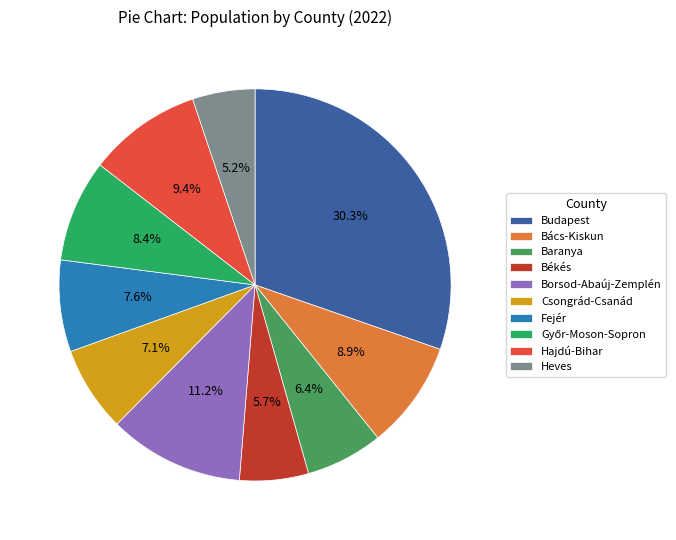

Which category has the smallest portion of the pie?

Heves